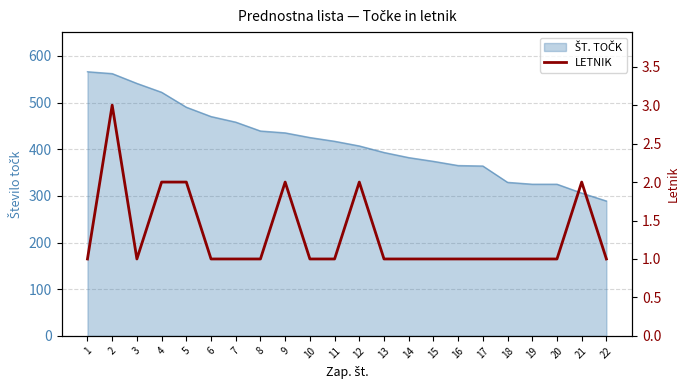

Is it true that the value at 22 is 1?

False